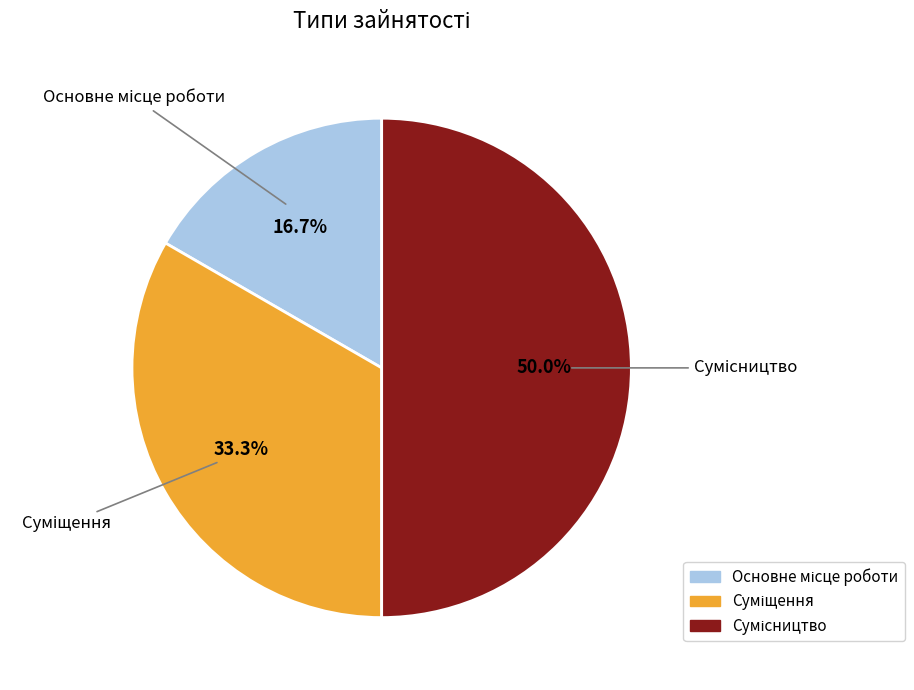

To the nearest percent, what is the combined percentage of Сумісництво and Основне місце роботи?

67%